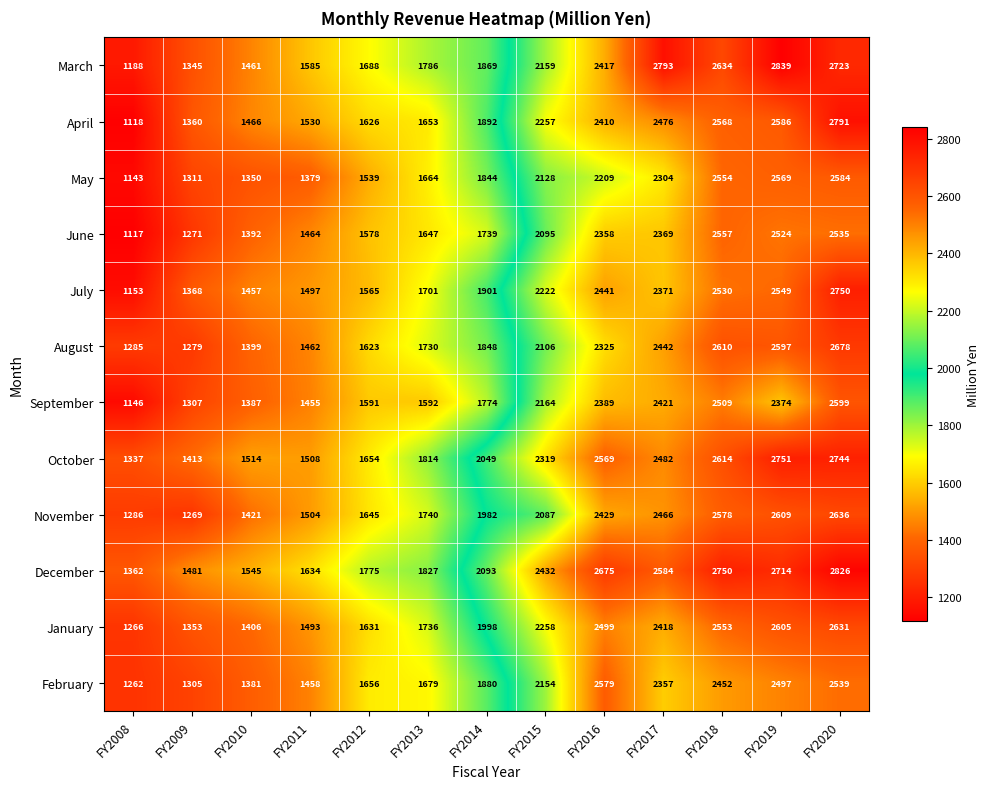

What is the average value of the August series?

1953